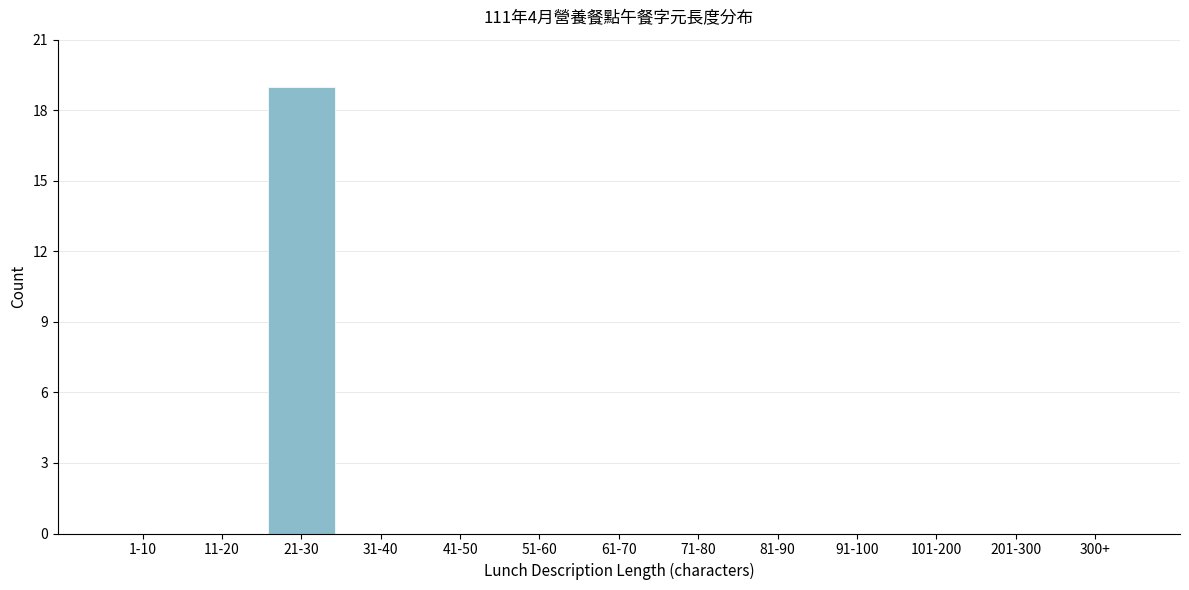

Reading left to right, transcribe all the data shown in this chart.

1-10=0	11-20=0	21-30=19	31-40=0	41-50=0	51-60=0	61-70=0	71-80=0	81-90=0	91-100=0	101-200=0	201-300=0	300+=0